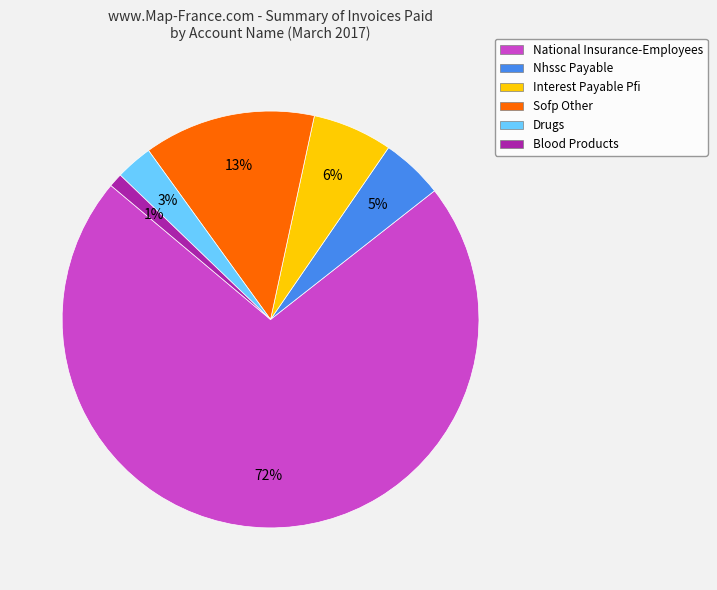

Rank the categories by value from highest to lowest.

National Insurance-Employees, Sofp Other, Interest Payable Pfi, Nhssc Payable, Drugs, Blood Products